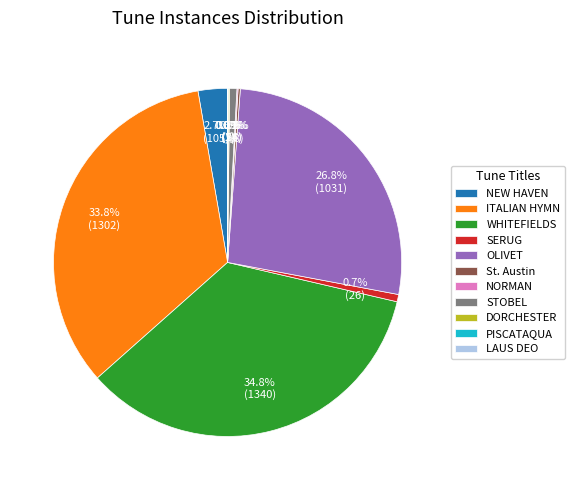

How much of the chart is everything except WHITEFIELDS?

65.2%